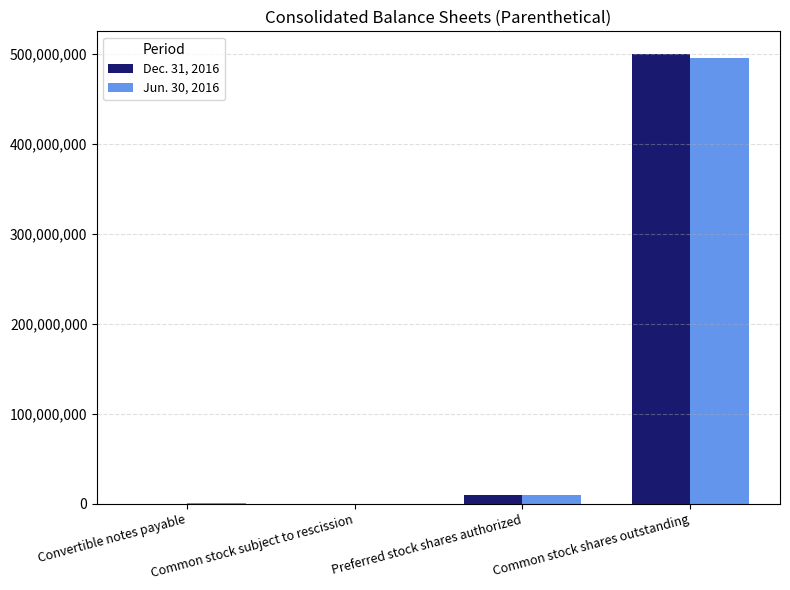

How many groups of bars are there?

4